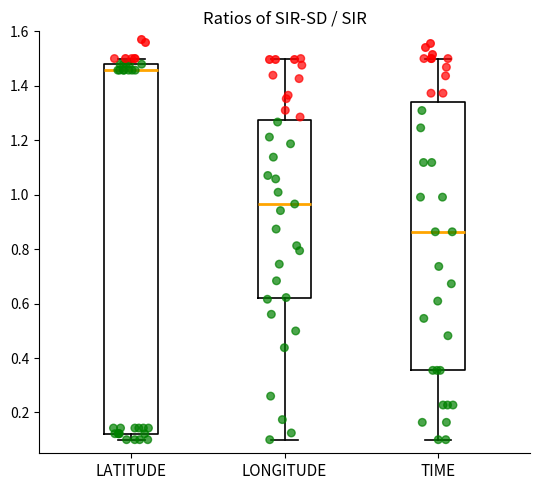

Reading left to right, read every box against the y-axis: the position of its median line, the range the box covers, and the ends of its whiskers. The values are not printed on the chart, so give them approximately, as read against the axis.

LATITUDE: median 1.46, box 0.12 to 1.48, whiskers 0.10 to 1.50
LONGITUDE: median 0.96, box 0.62 to 1.28, whiskers 0.10 to 1.50
TIME: median 0.86, box 0.36 to 1.34, whiskers 0.10 to 1.50